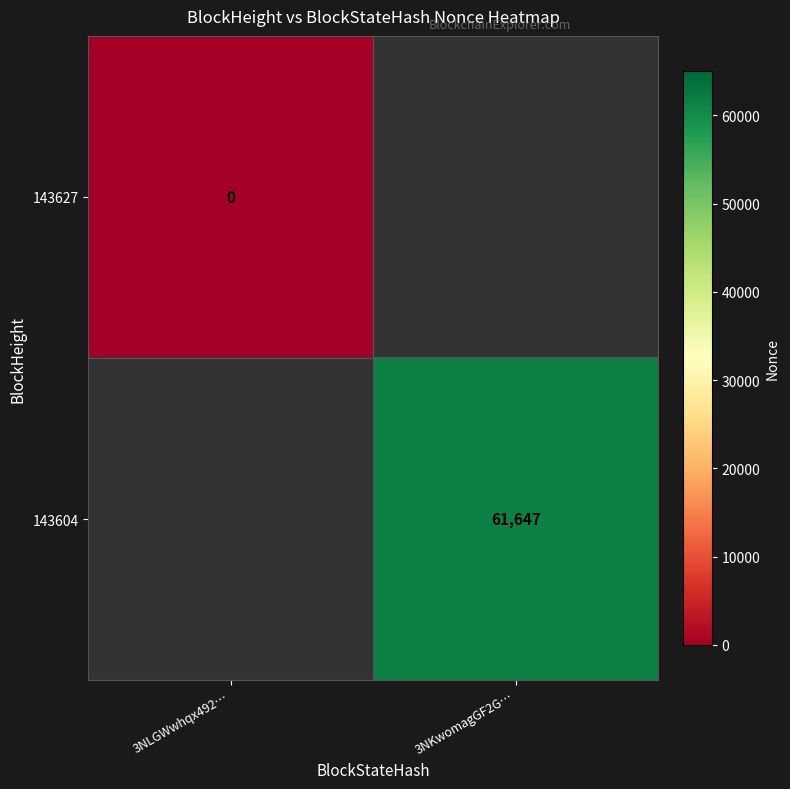

The 143604 series shows 107703 at 3NKwomagGF2G…. True or false?

False